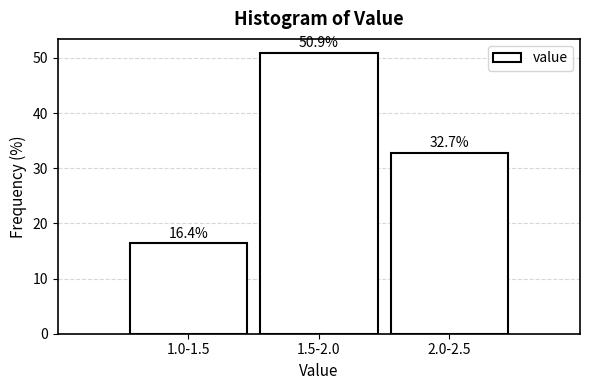

Reading left to right, list all the values displayed in this chart.

1.0-1.5=16.4	1.5-2.0=50.9	2.0-2.5=32.7